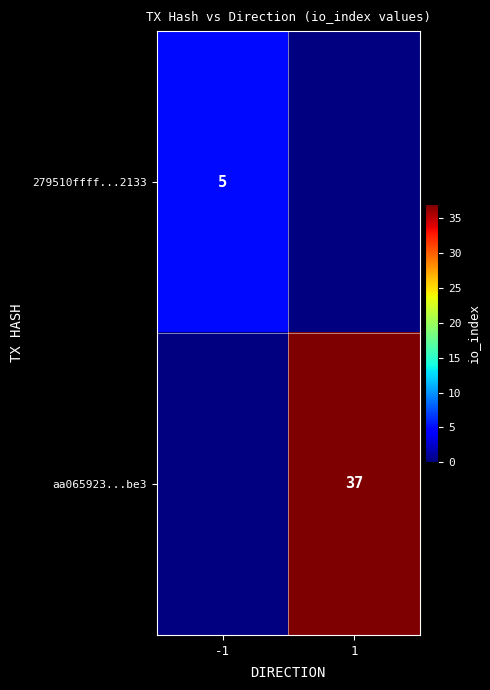

True or false: aa065923...be3 has a value of 11 at 1.

False